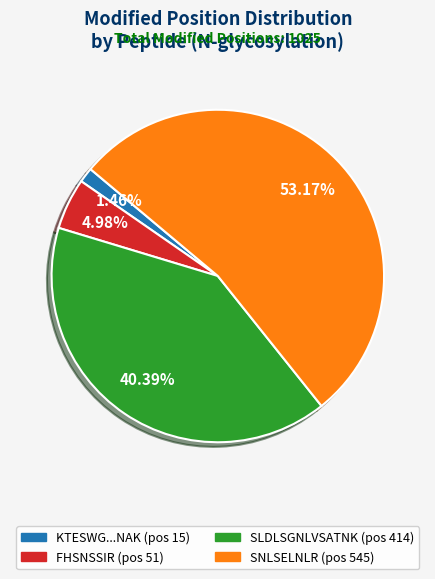

How many slices are in this pie chart?

4